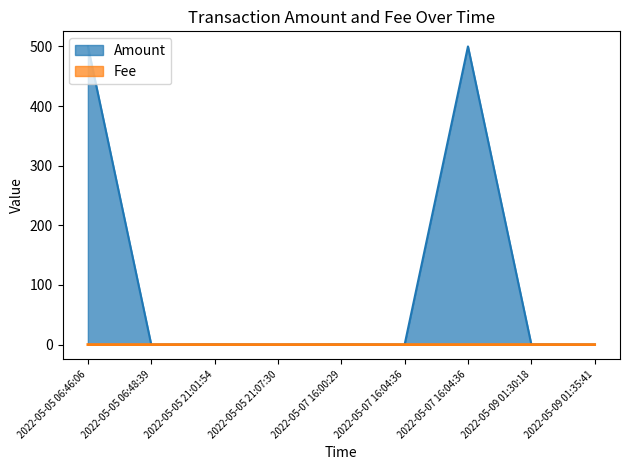

True or false: Amount and Fee cross at least once.

False